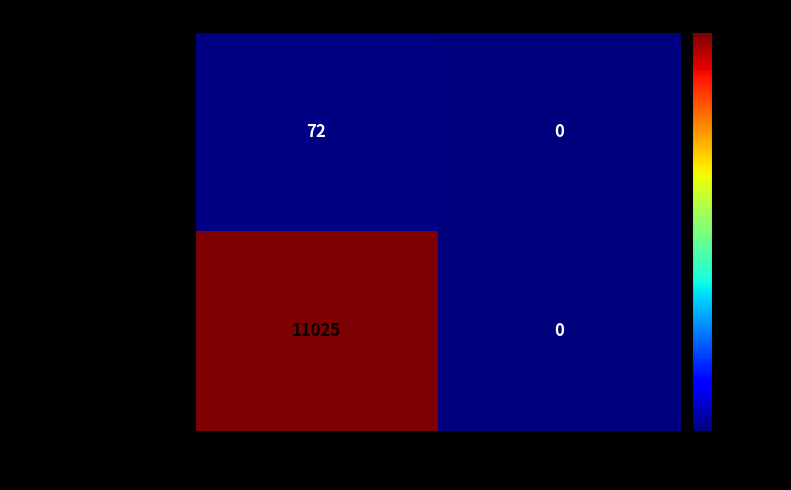

What is the greatest value displayed?

11025